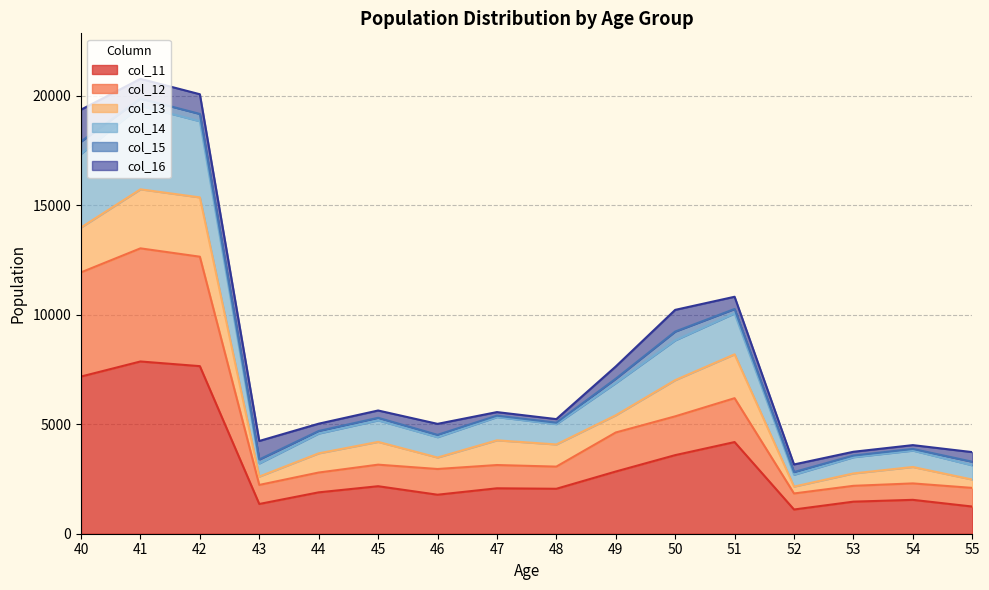

The value of col_11 at 51 is 4185. True or false?

True